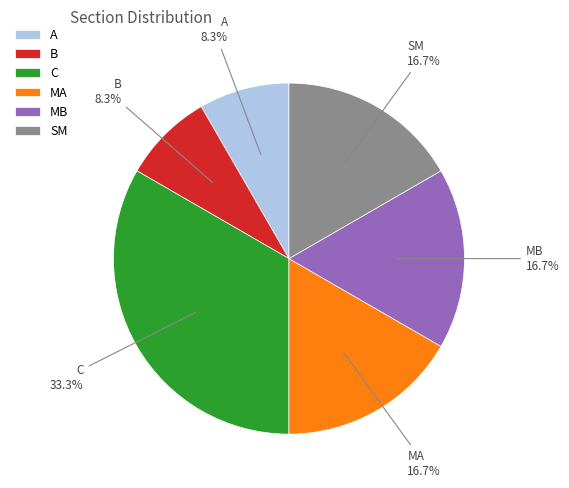

Approximately how many times larger is the value at A compared to SM?

0.5